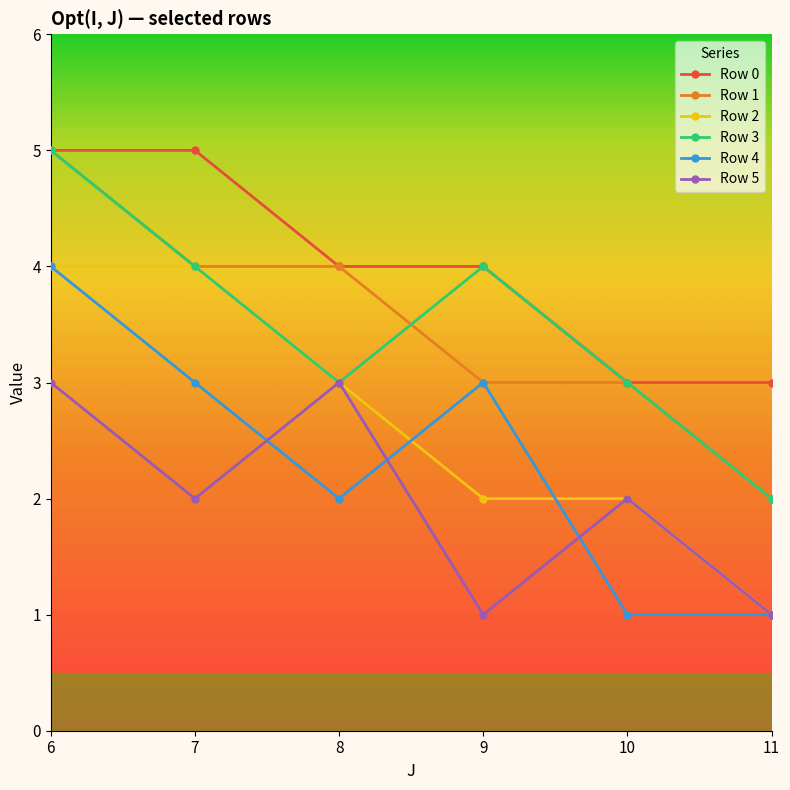

The value of Row 1 at 6 is 2. True or false?

False